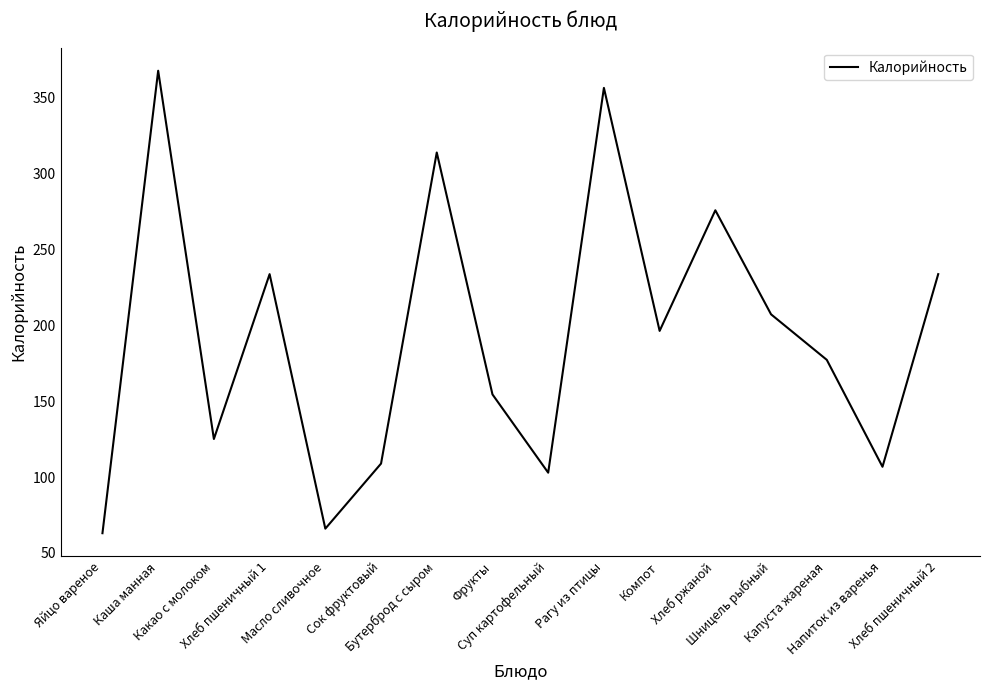

Where does the data first go above 196?

Каша манная